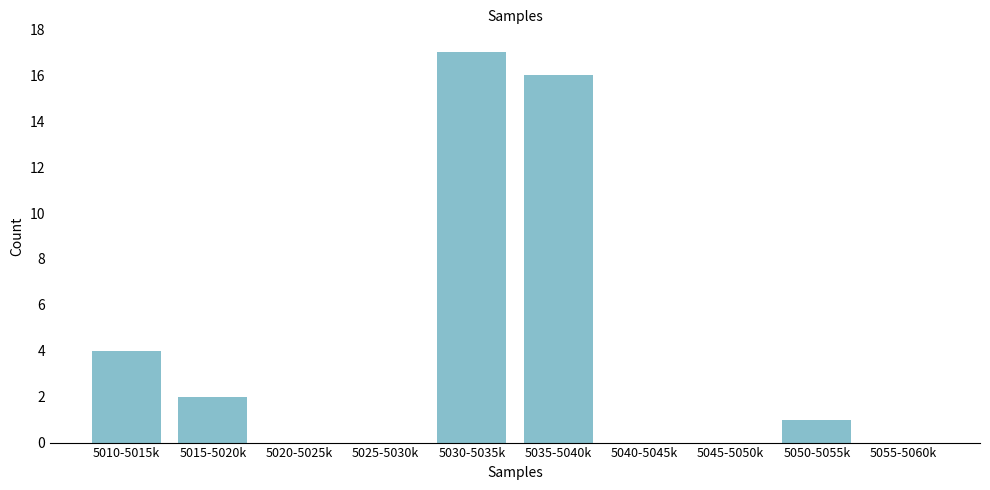

Reading left to right, what are all the values shown in this chart?

5010-5015k=4	5015-5020k=2	5020-5025k=0	5025-5030k=0	5030-5035k=17	5035-5040k=16	5040-5045k=0	5045-5050k=0	5050-5055k=1	5055-5060k=0